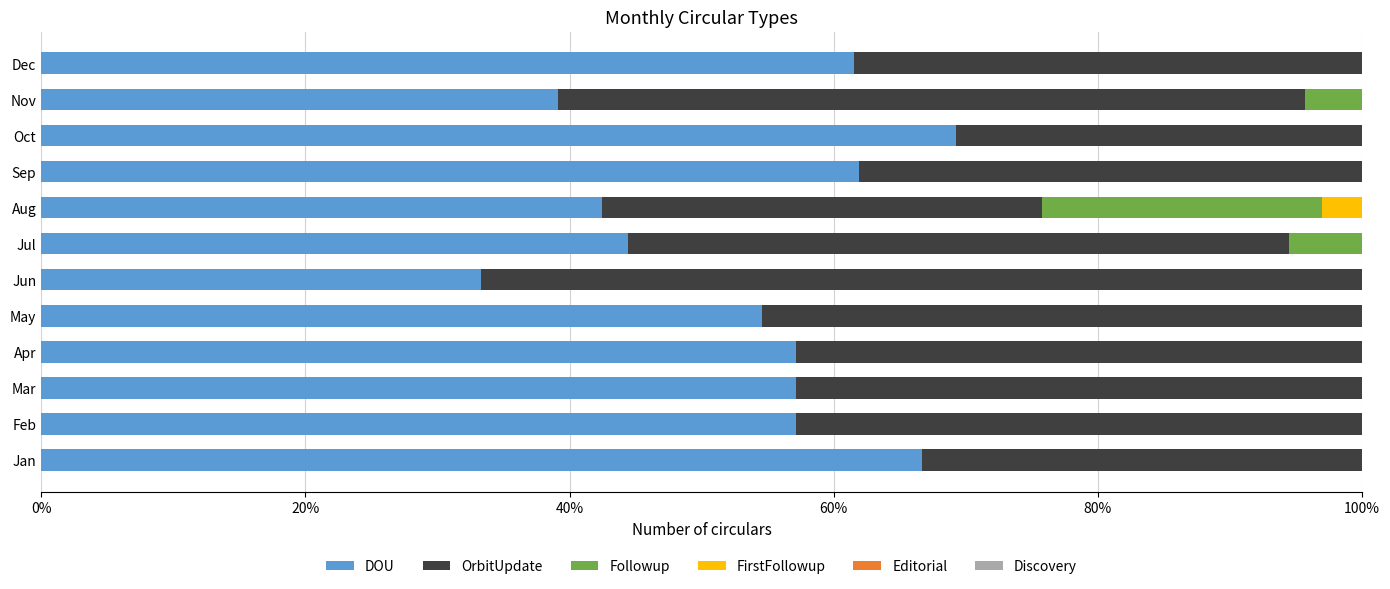

Is it true that DOU equals 66.7 at Jan?

True